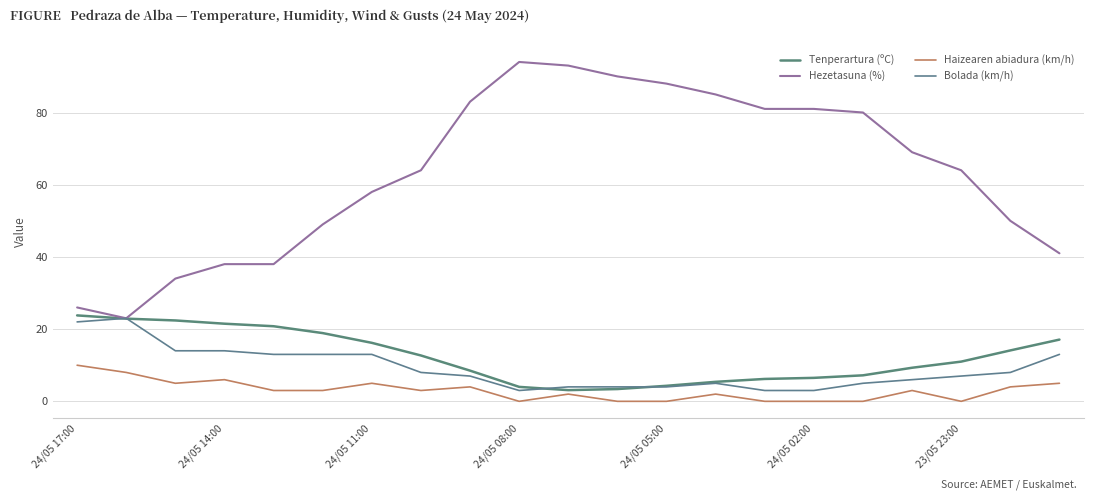

How many lines are shown in the chart?

4